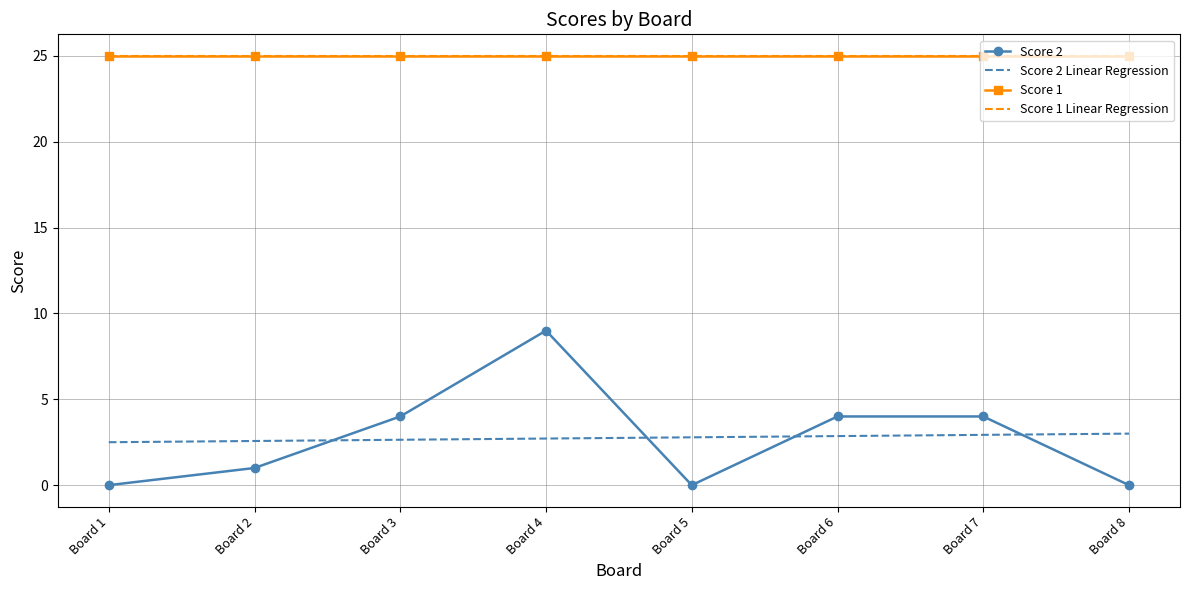

How many distinct data groups are displayed?

4